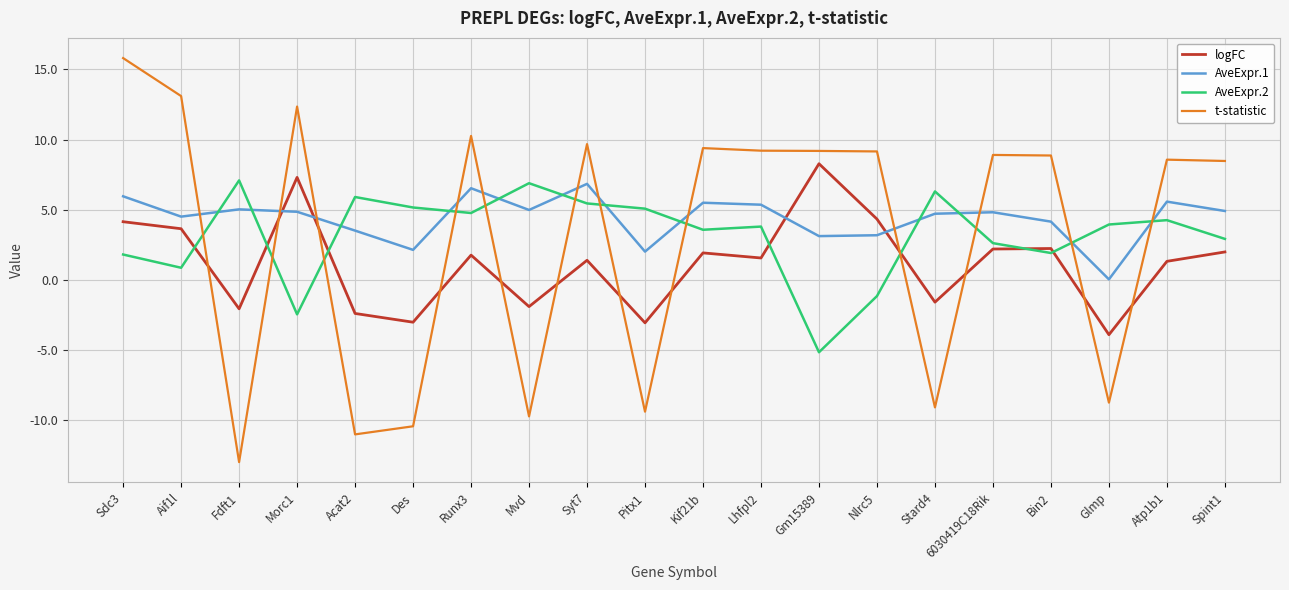

Rank the series at Des from highest to lowest value.

AveExpr.2, AveExpr.1, logFC, t-statistic